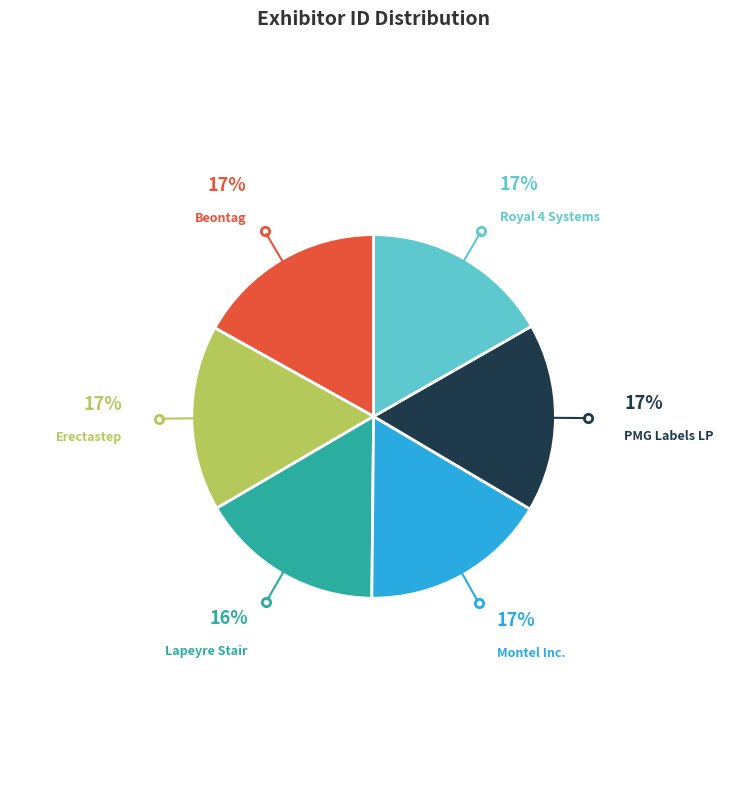

To the nearest percent, what portion does Montel Inc. represent?

17%